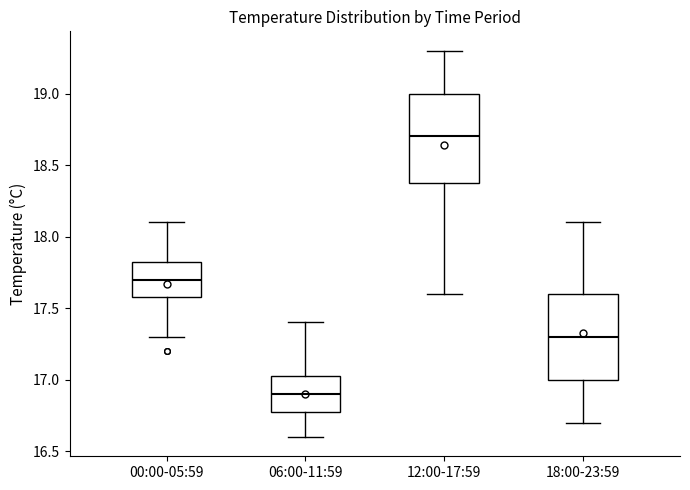

Where is the upper edge of the box for 06:00-11:59 on the y-axis? The values are not printed on the chart, so give them approximately, as read against the axis.

17.05